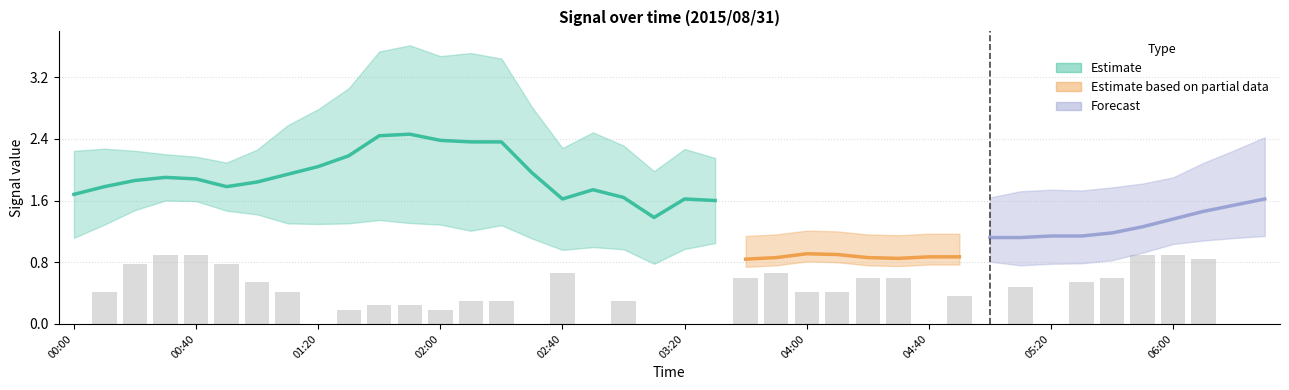

Which has a higher value, 30 or 16?

16